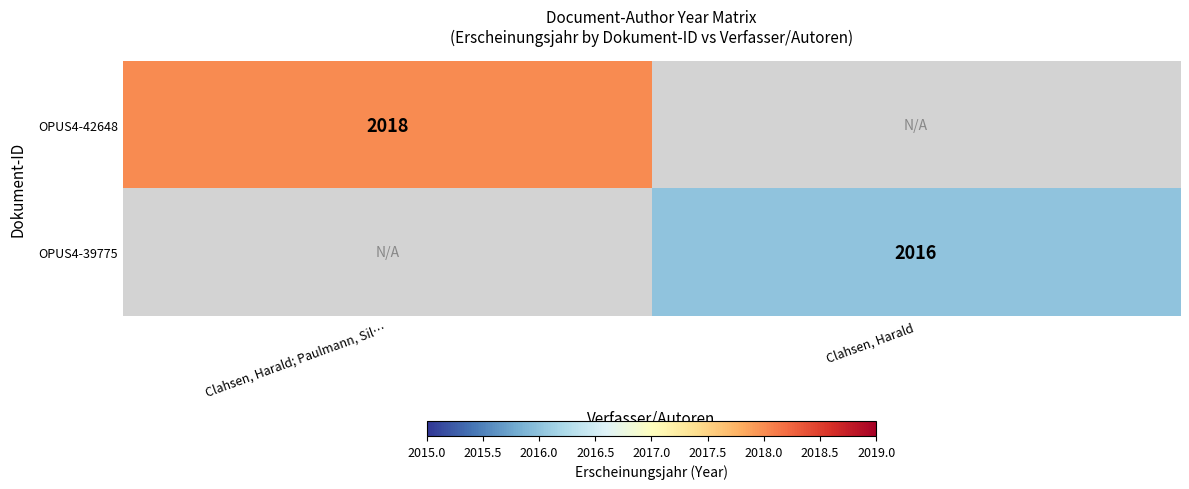

The value of OPUS4-39775 at Clahsen, Harald is 522. True or false?

False